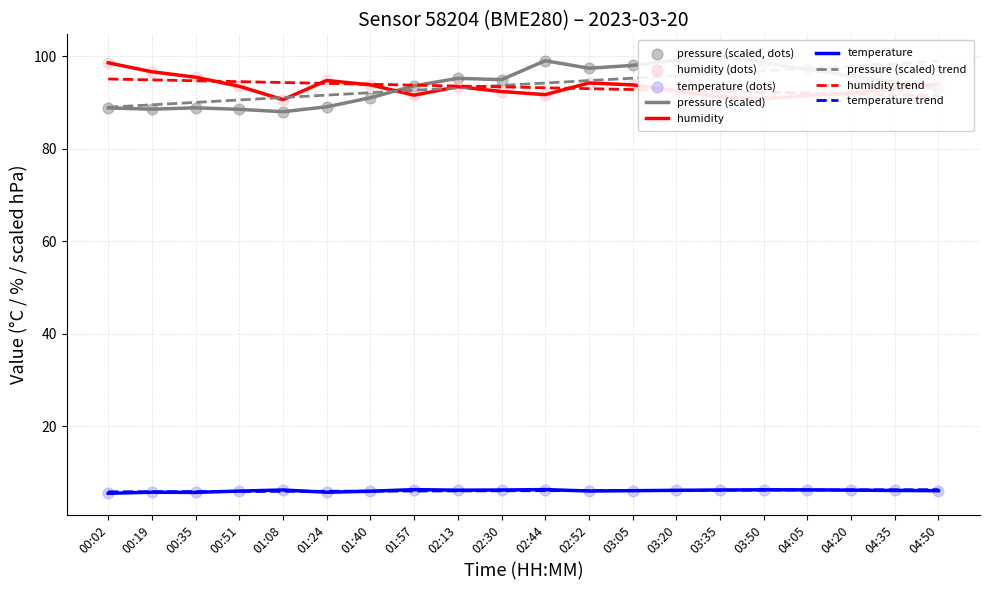

Is the value of temperature at 02:30 greater than the value of humidity at 04:05?

No